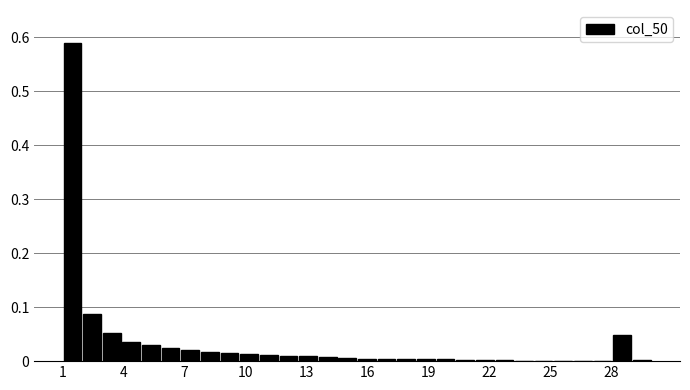

Read against the x-axis, roughly where is the centre of the tallest bar?

1.5